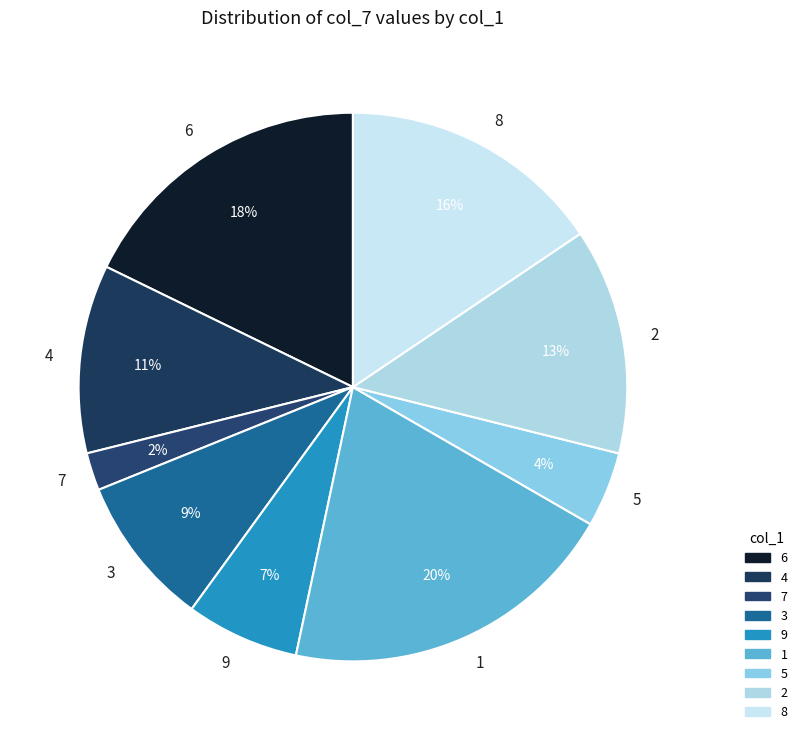

Count the number of slices in the pie.

9